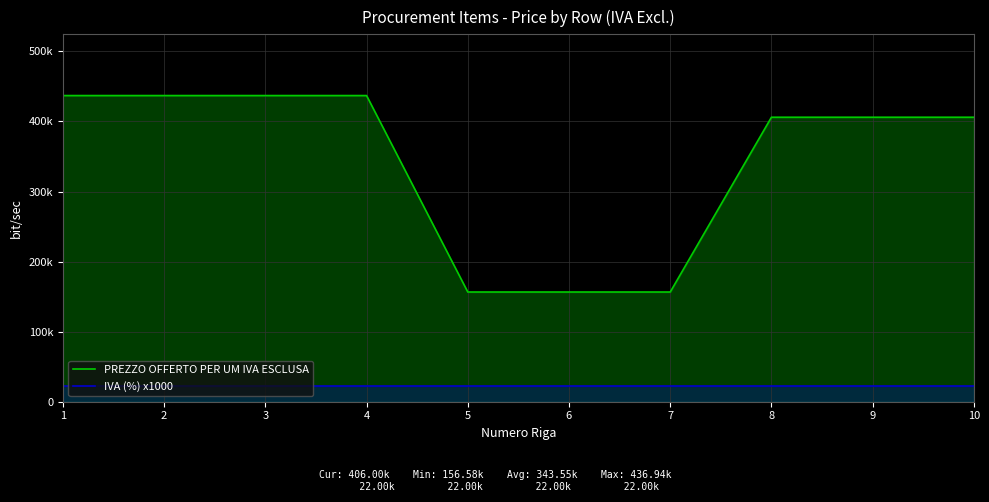

Rank the series by their average value, from lowest to highest.

IVA (%) x1000, PREZZO OFFERTO PER UM IVA ESCLUSA